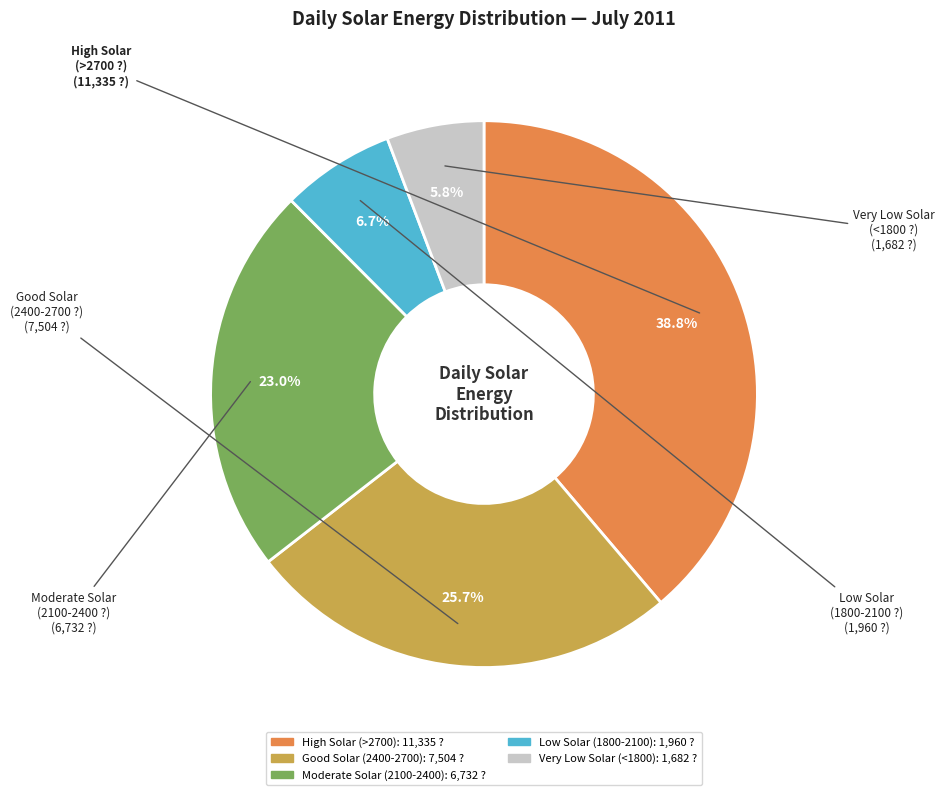

Does any single category account for the majority?

No